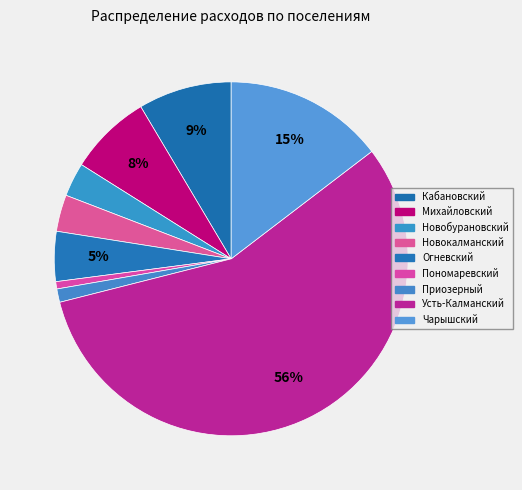

Count the number of slices in the pie.

9